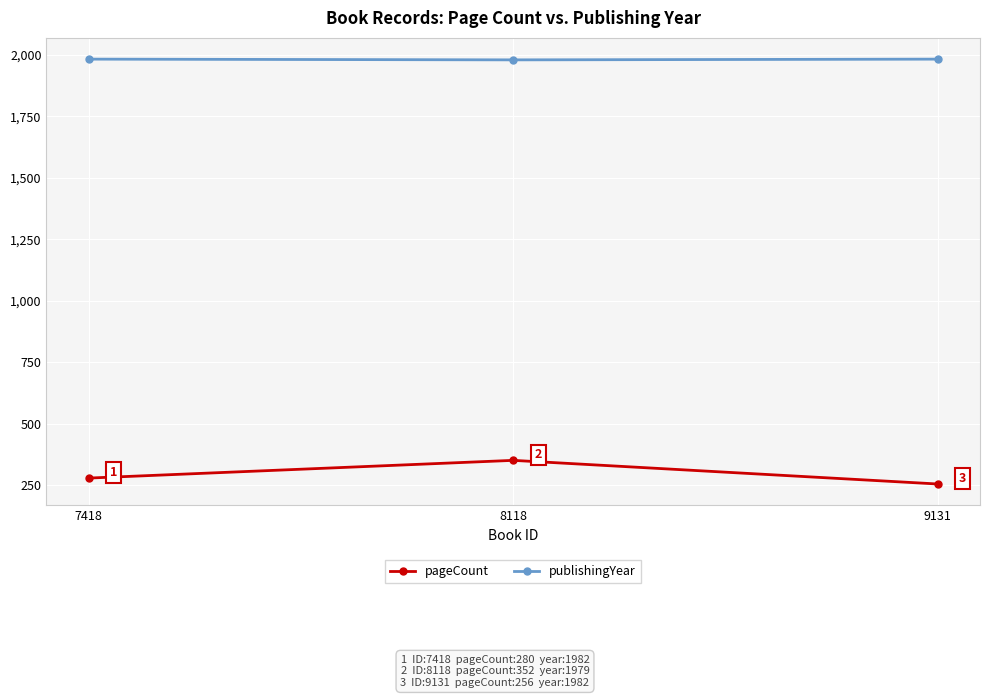

How many publishingYear values are between 1979 and 1982?

3